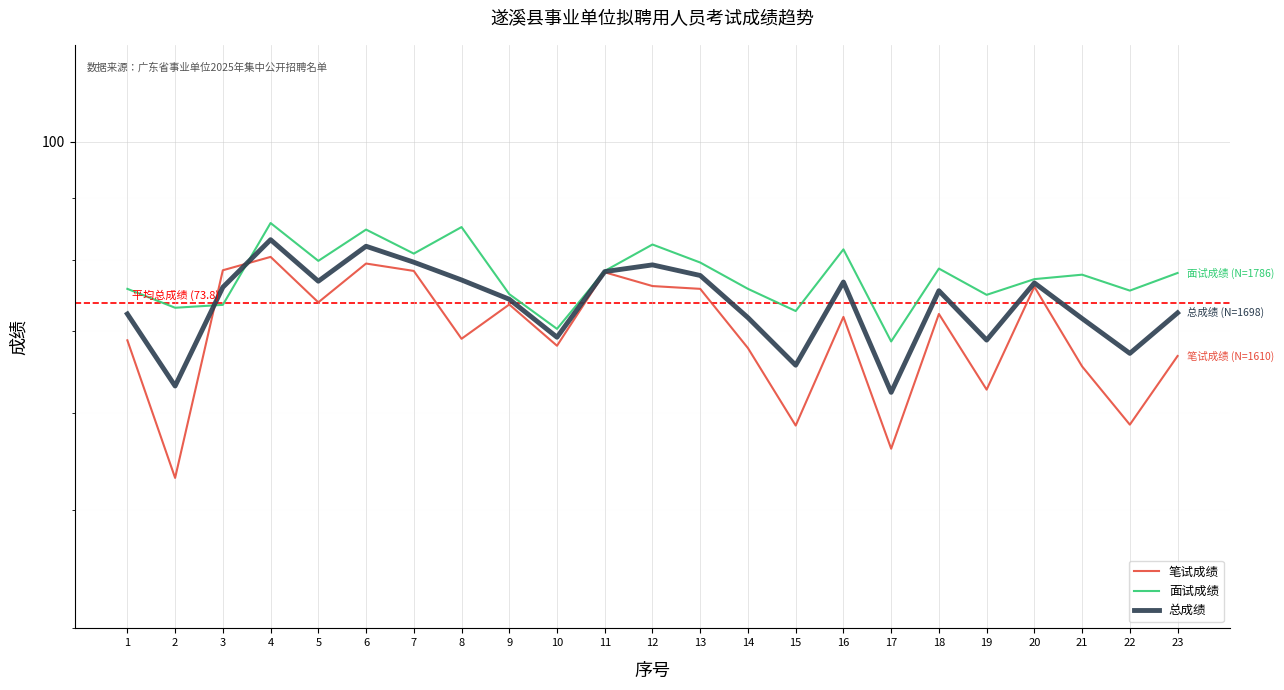

Is it true that 笔试成绩 equals 94.4 at 16?

False